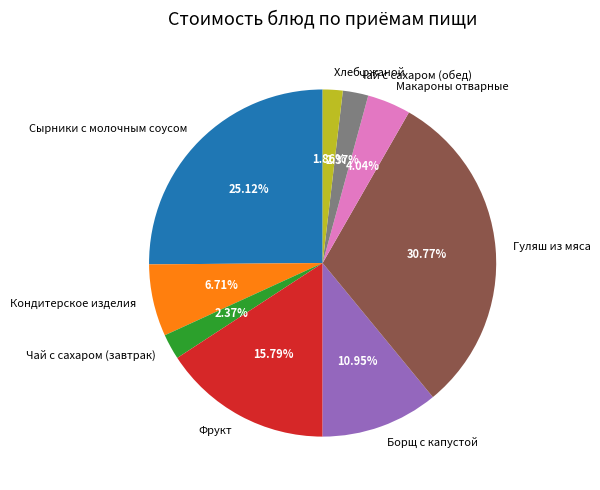

Which category has the biggest portion of the pie?

Гуляш из мяса